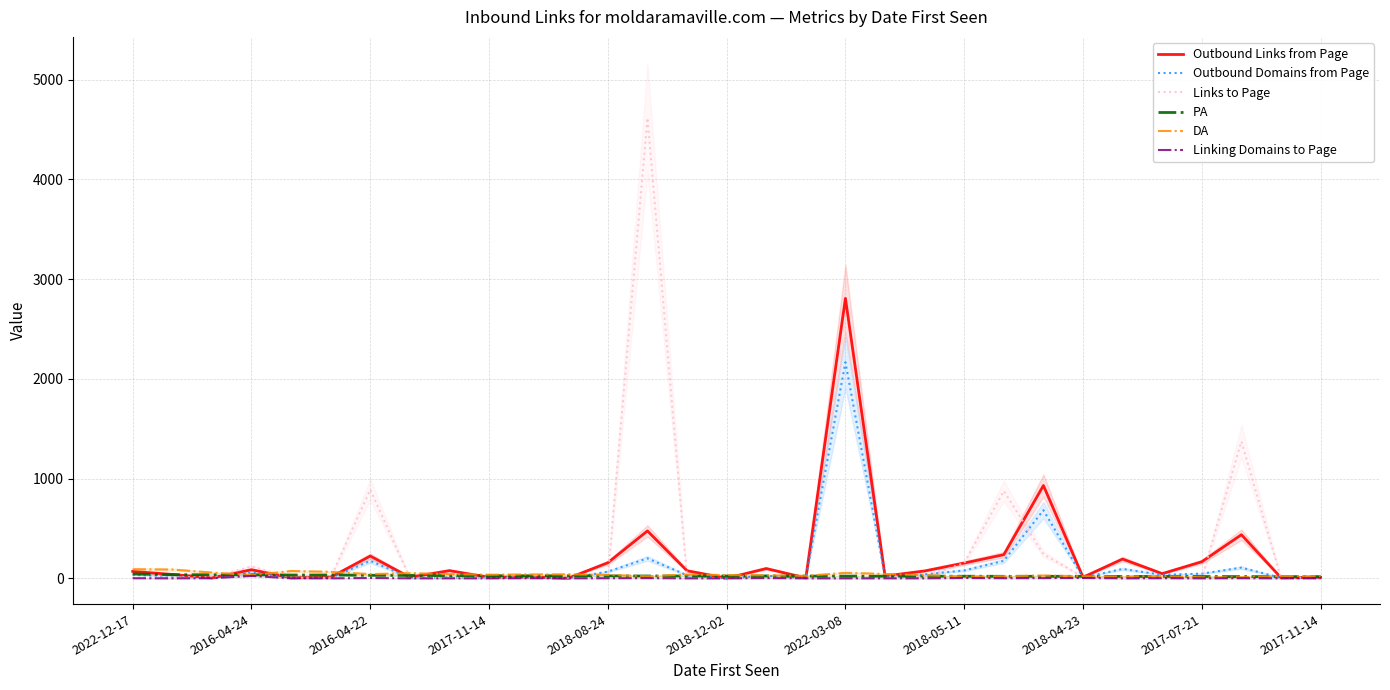

What is the sum of the Outbound Links from Page values at 28 and 20?

511